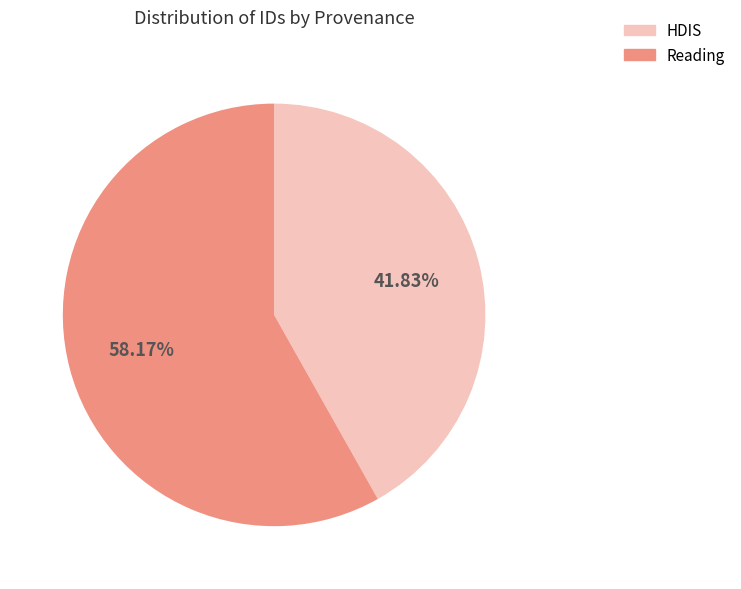

Is there a majority slice in this chart?

Yes